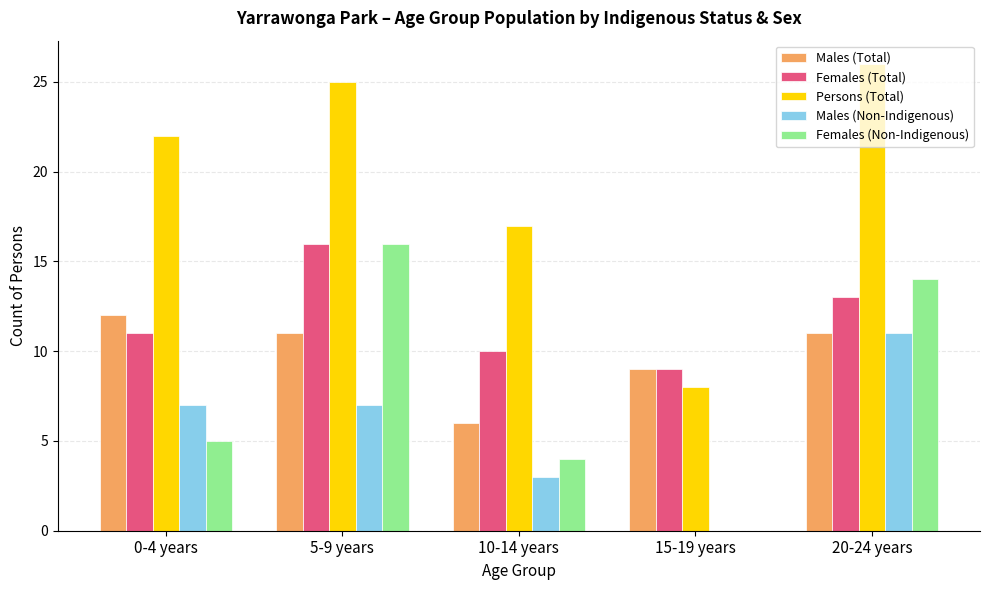

Between 15-19 years and 20-24 years, which series saw the biggest shift?

Persons (Total)